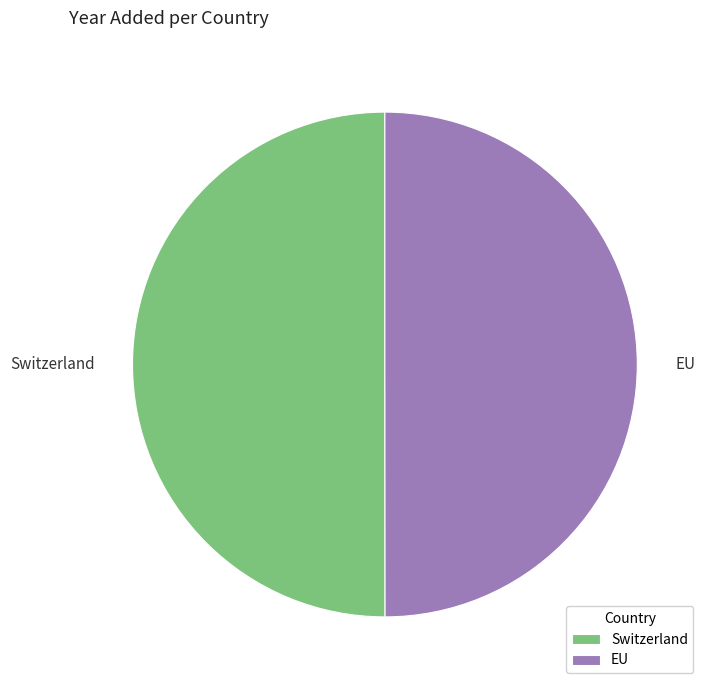

True or false: Switzerland accounts for 50% of the total.

True